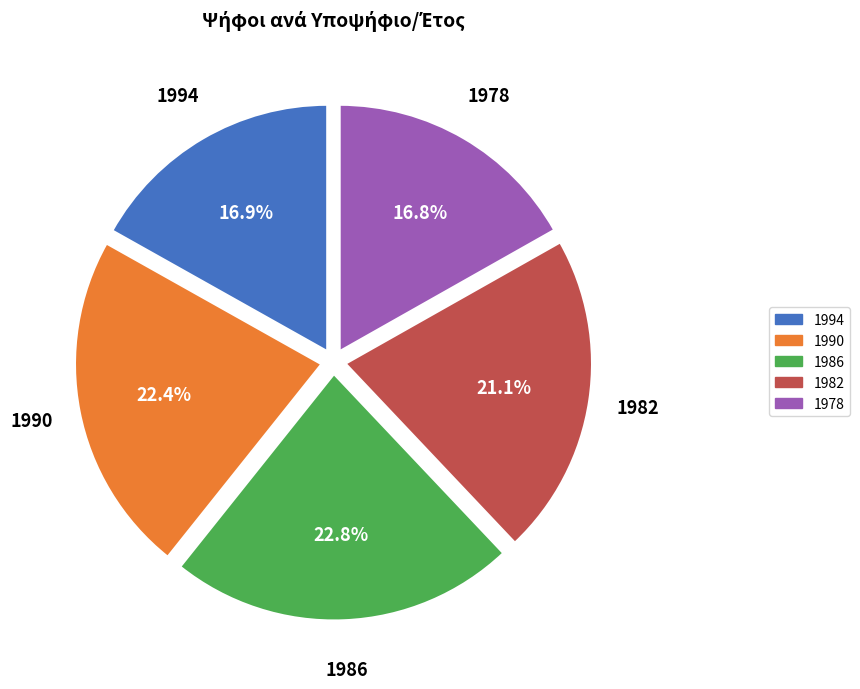

Between 1982 and 1986, which is larger?

1986